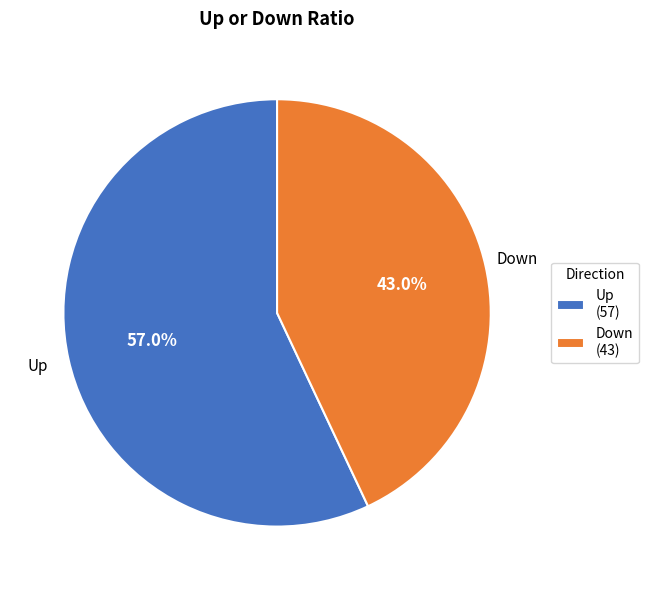

How many segments does this pie chart have?

2